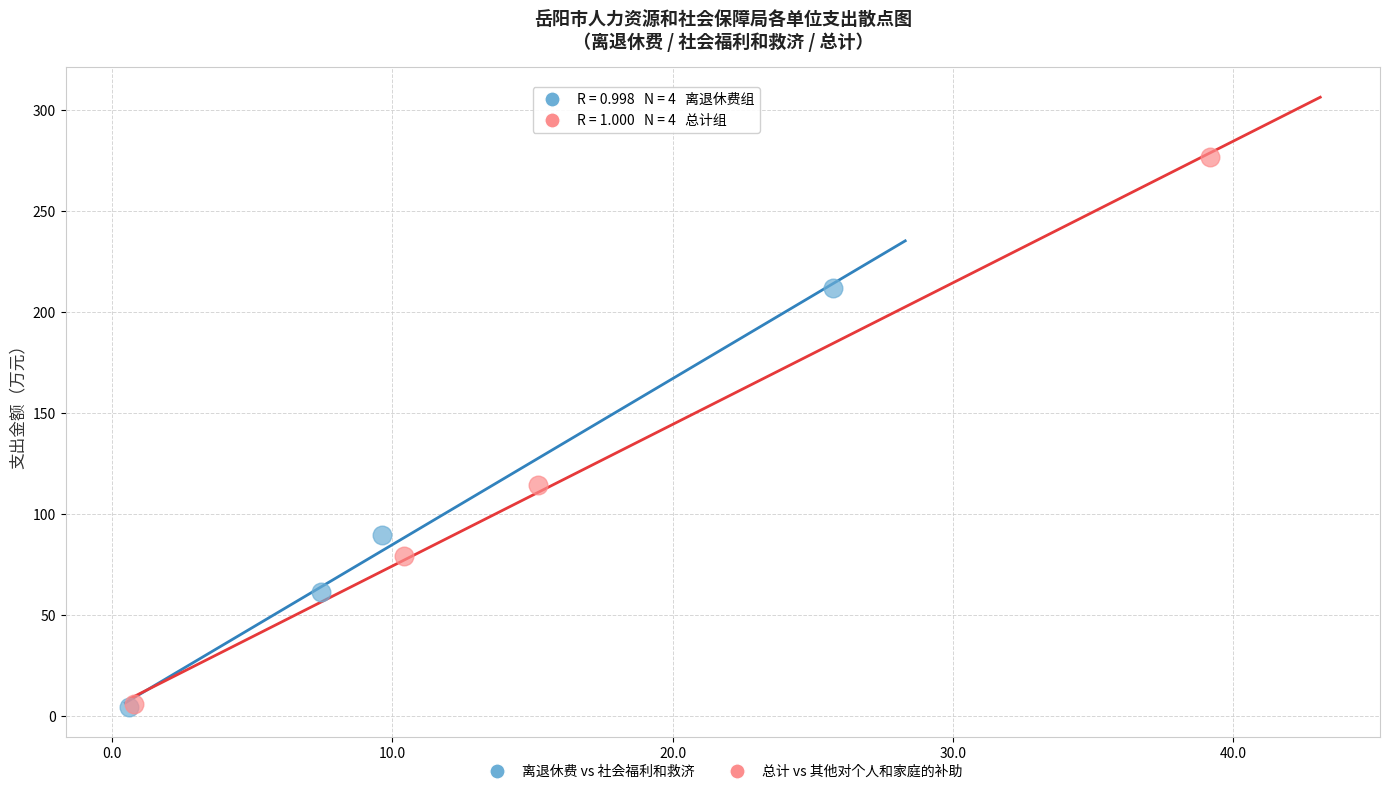

Which series reaches the maximum Y coordinate?

总计 vs 其他对个人和家庭的补助